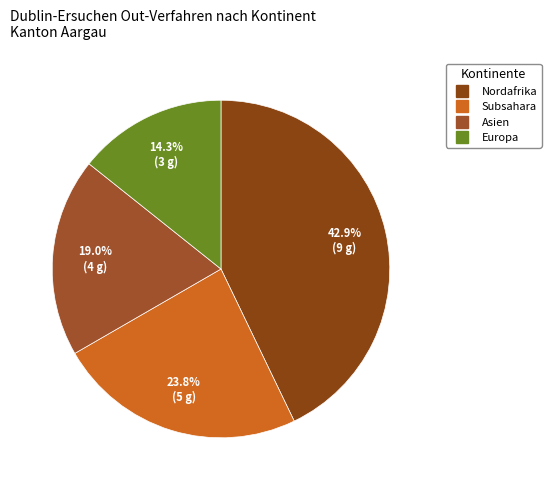

To the nearest percent, what is the average slice percentage?

25%